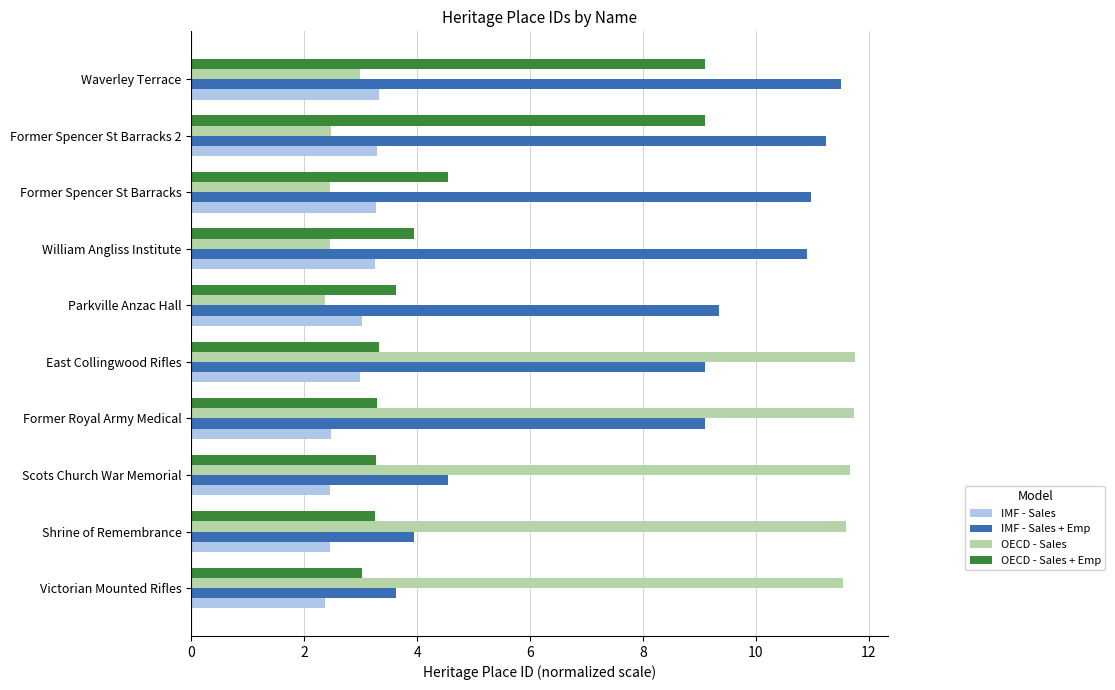

True or false: IMF - Sales has a value of 3.9 at Former Royal Army Medical.

False